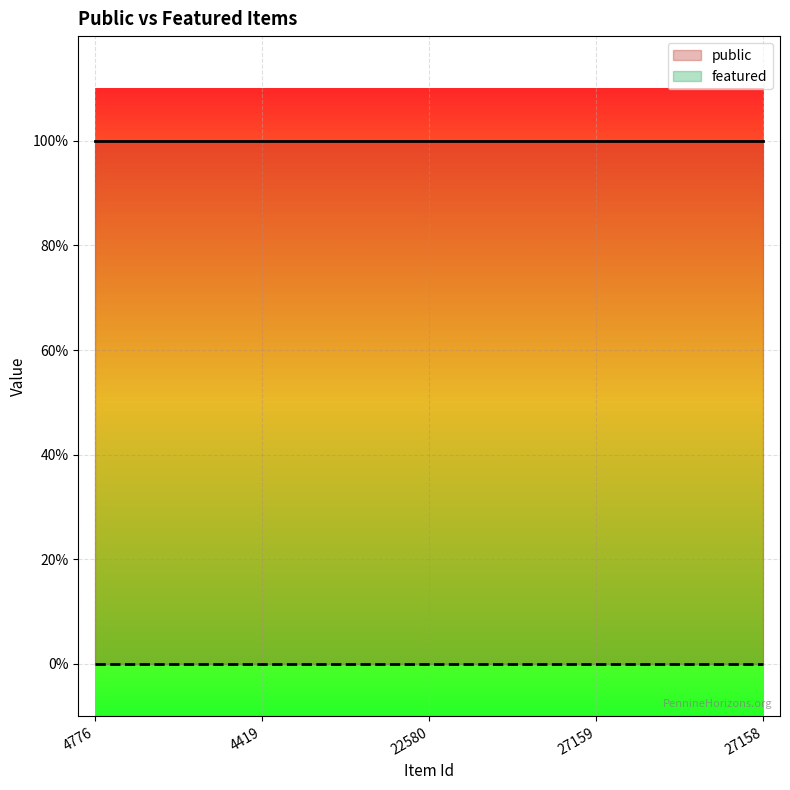

Reading left to right, list all the values displayed in this chart.

public: 4776=1	4419=1	22580=1	27159=1	27158=1
featured: 4776=0	4419=0	22580=0	27159=0	27158=0